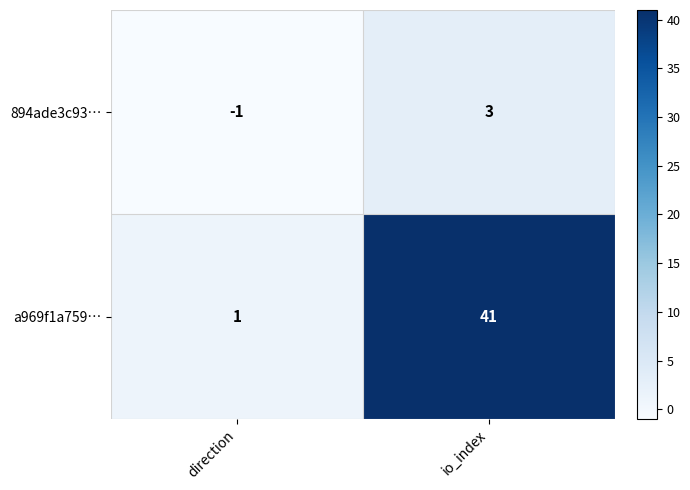

At which category does the chart reach its minimum across all series?

direction